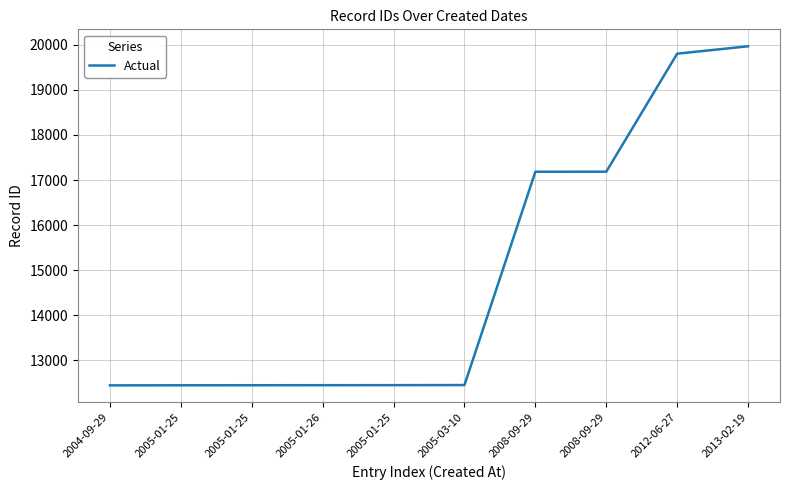

Reading left to right, transcribe all the data shown in this chart.

12445	12447	12448	12449	12450	12452	17184	17185	19803	19967